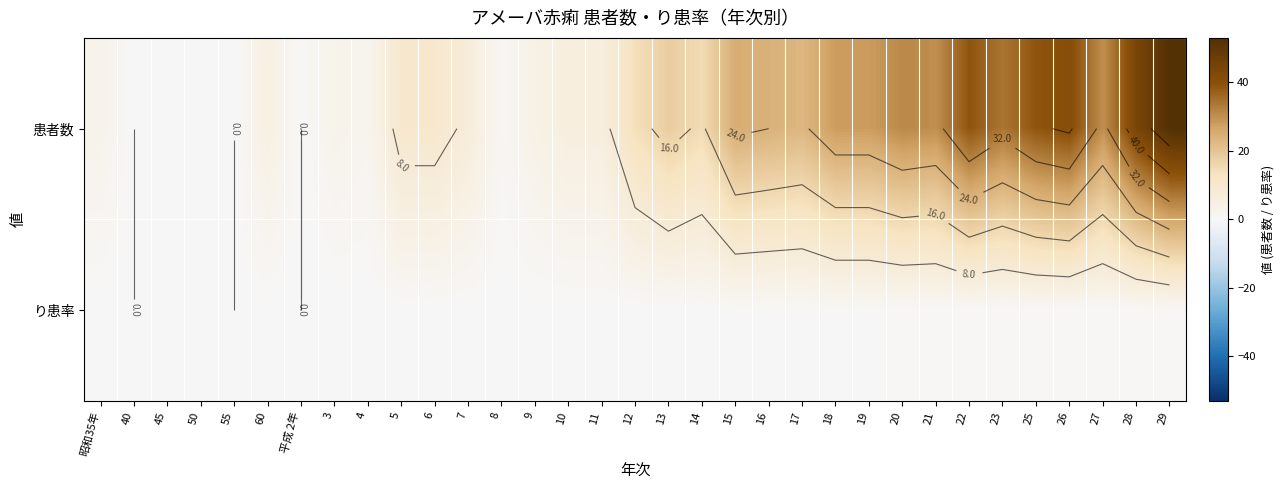

Which category has the highest value in the り患率 series?

29